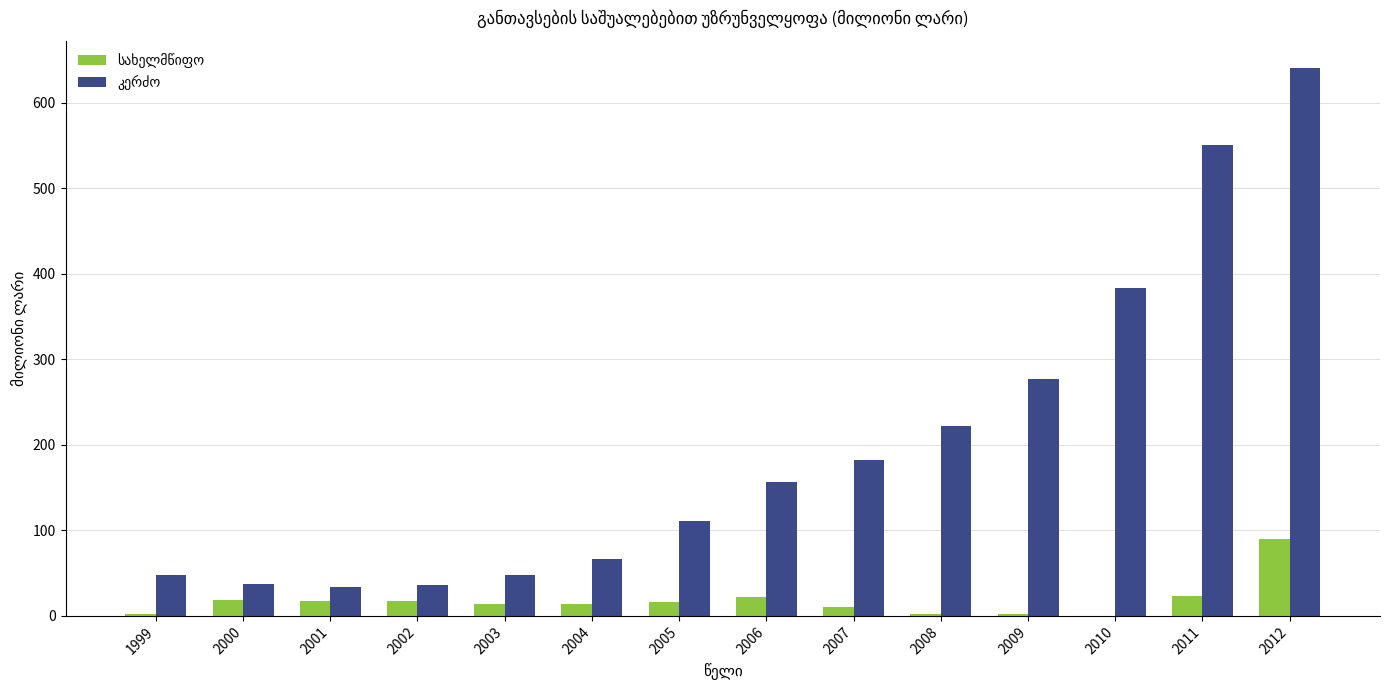

At which category is the sum across all series the highest?

2012